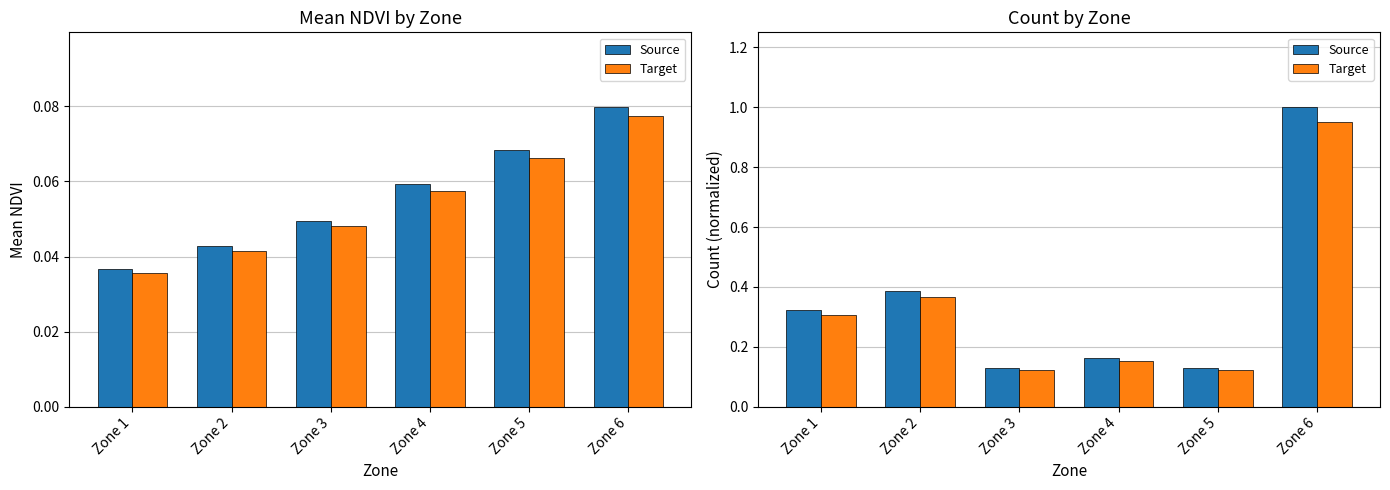

What are all the series names shown in the legend?

Source, Target